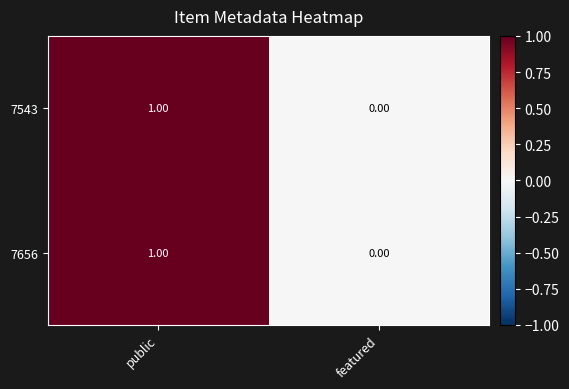

At which category does the chart reach its minimum across all series?

featured